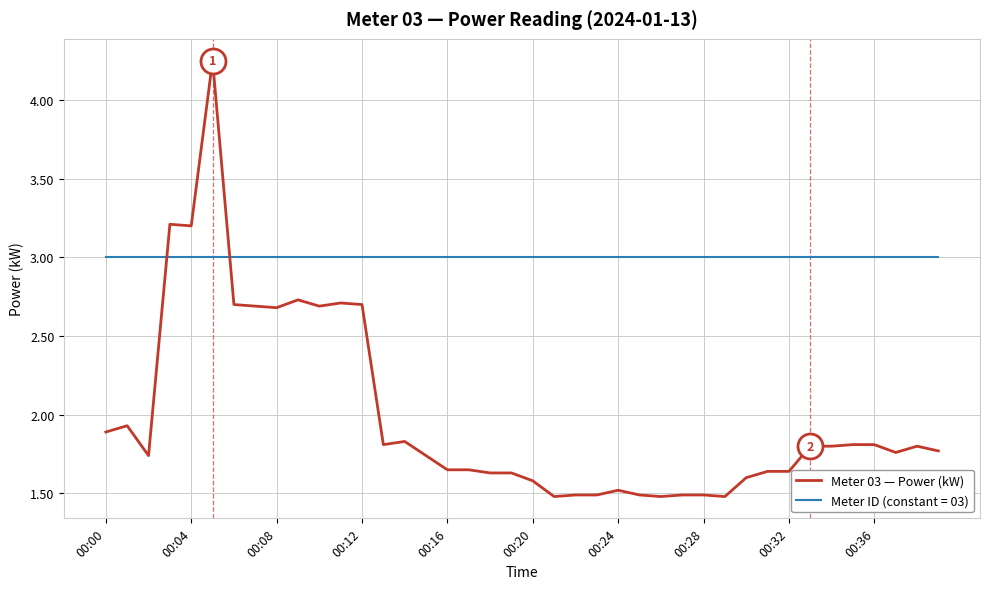

What is the difference between the maximum and minimum values in the Meter 03 — Power (kW) series?

2.8